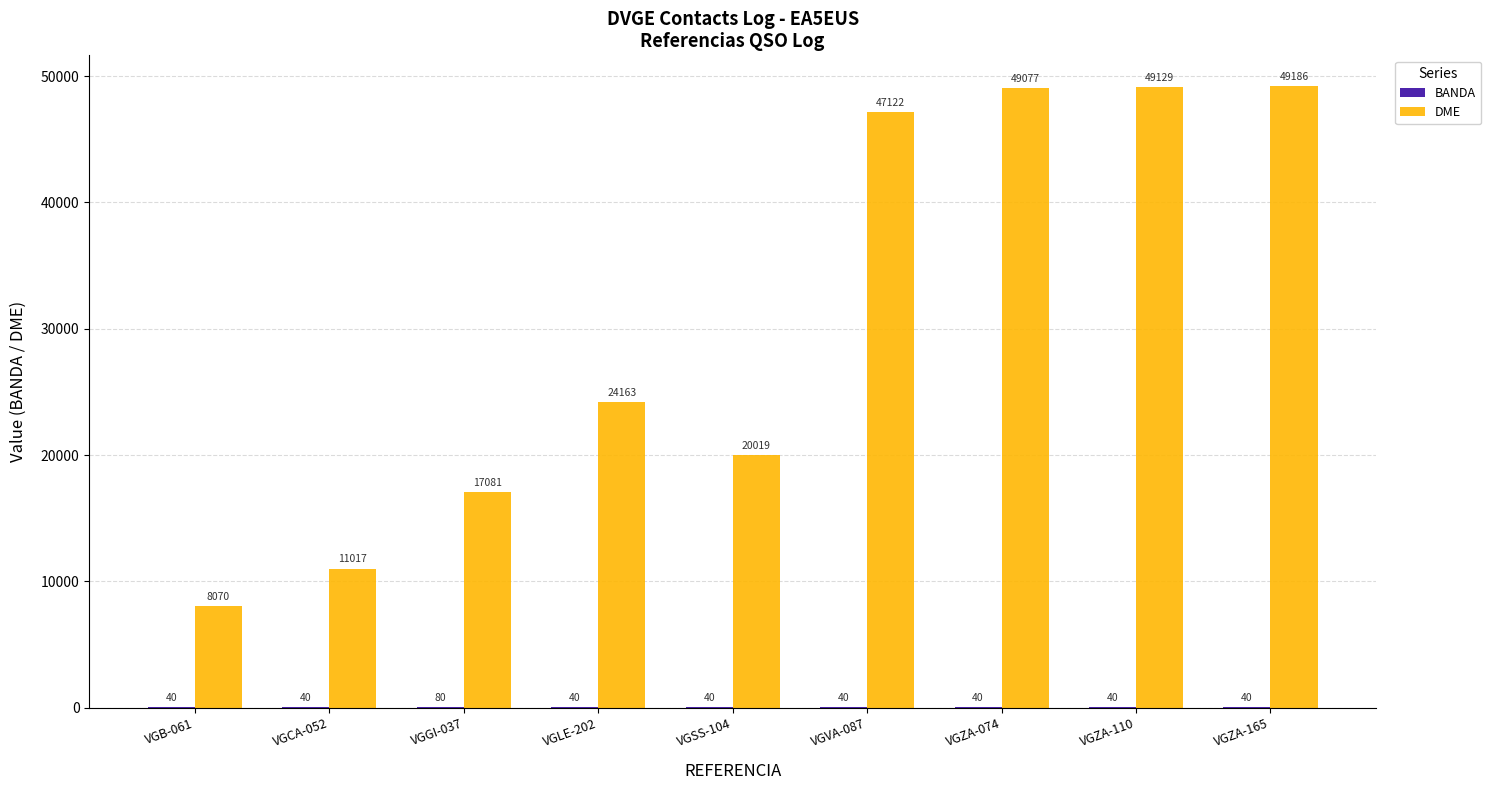

How many groups of bars are there?

9